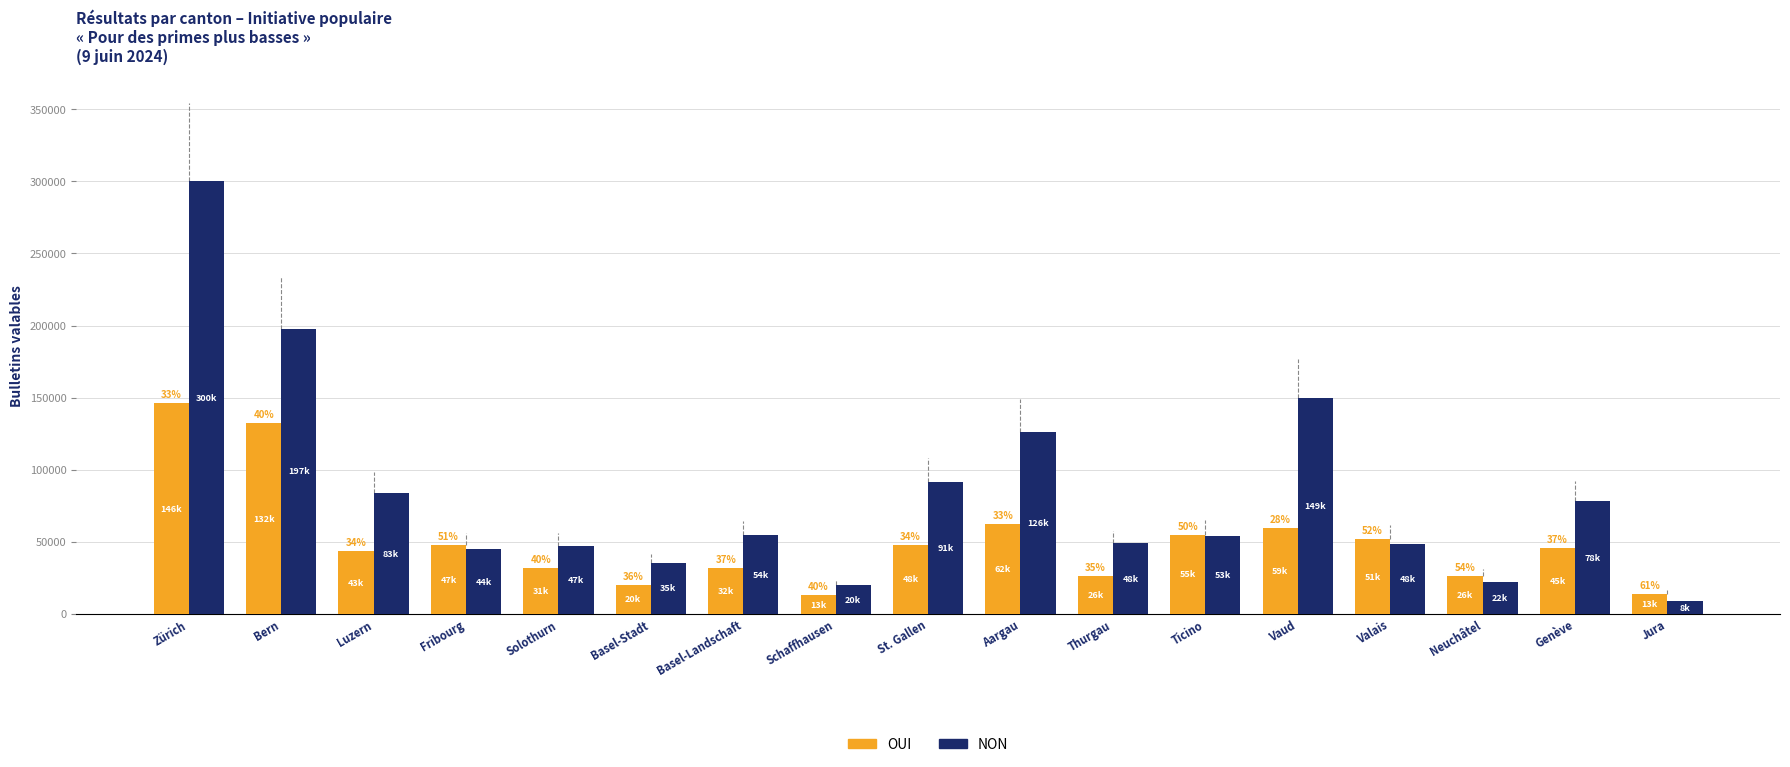

What is the label of the 12th bar from the right?

Basel-Stadt